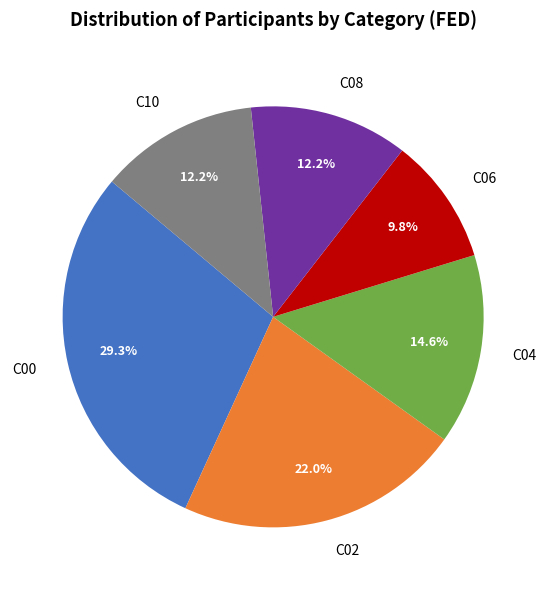

Count the number of slices in the pie.

6